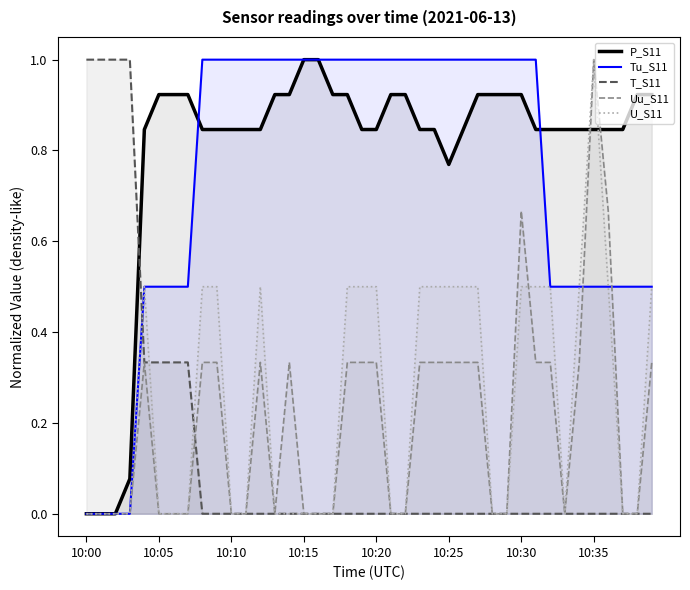

What is the average value of the U_S11 series?

0.3